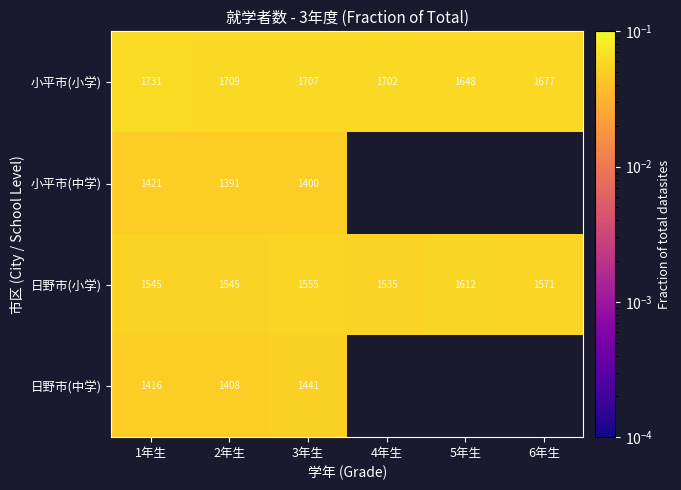

Rank the series at 3年生 from highest to lowest value.

小平市(小学), 日野市(小学), 日野市(中学), 小平市(中学)